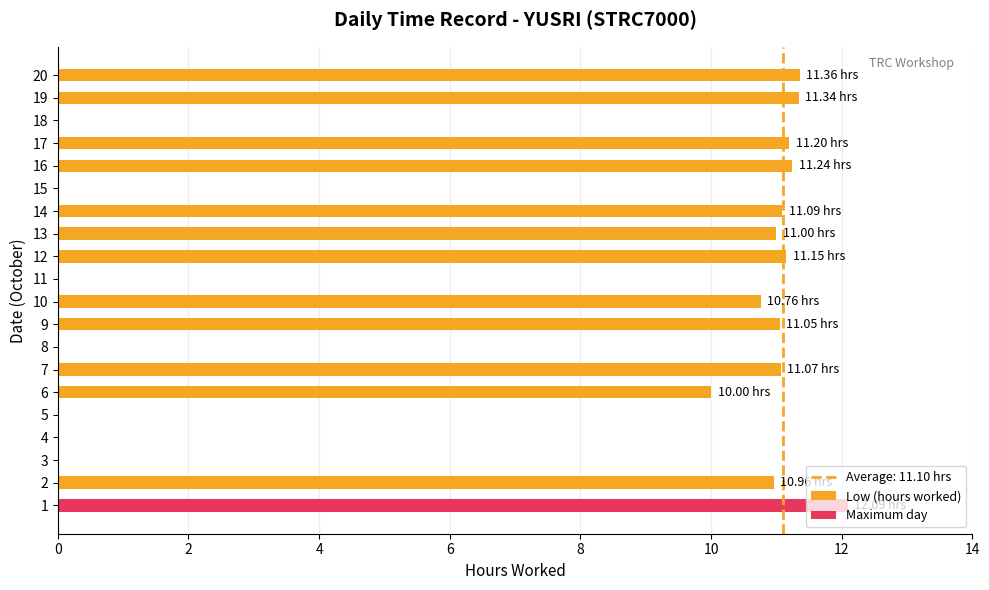

The chart shows a value of -4.9 at 11. True or false?

False